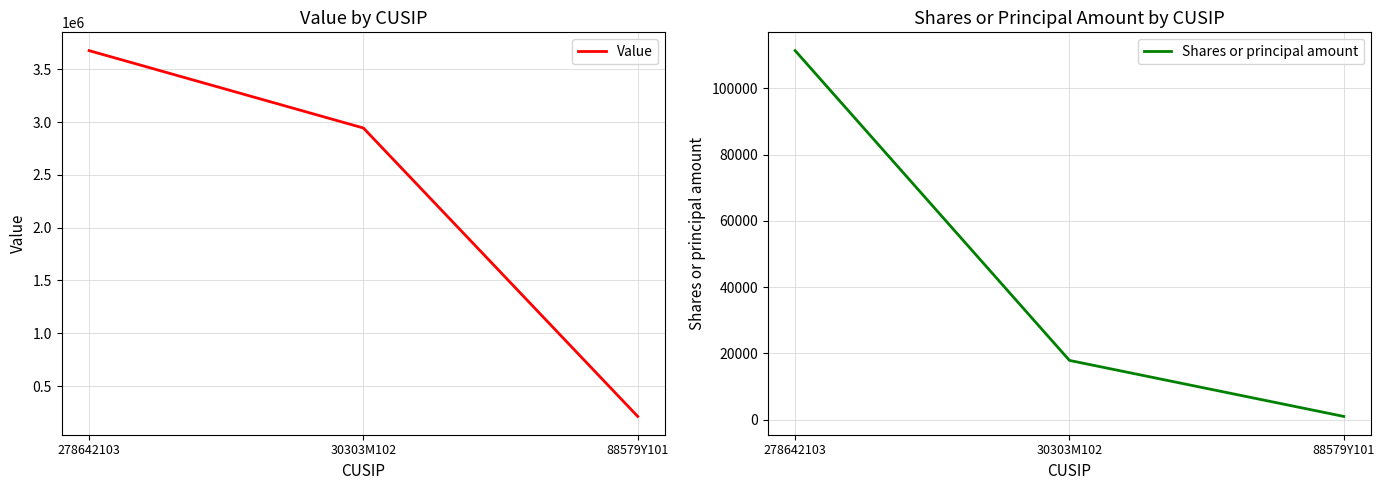

What is the smallest value displayed?

1005